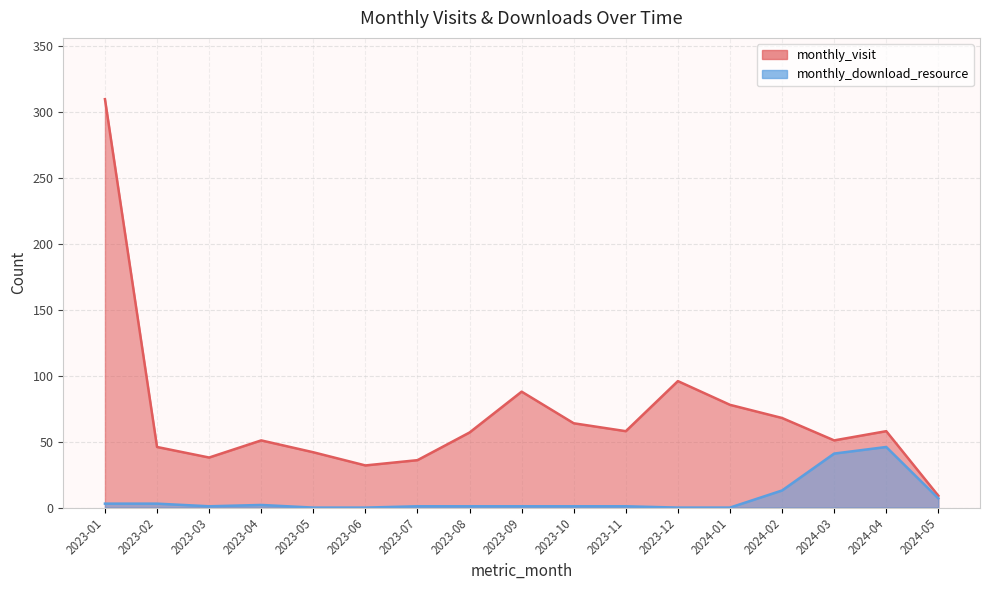

Where does the monthly_download_resource series first go above 1?

2023-01